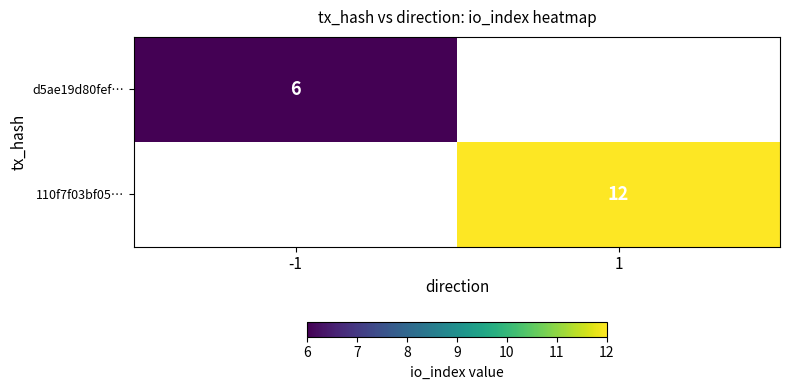

True or false: 110f7f03bf05… has a value of 12 at 1.

True